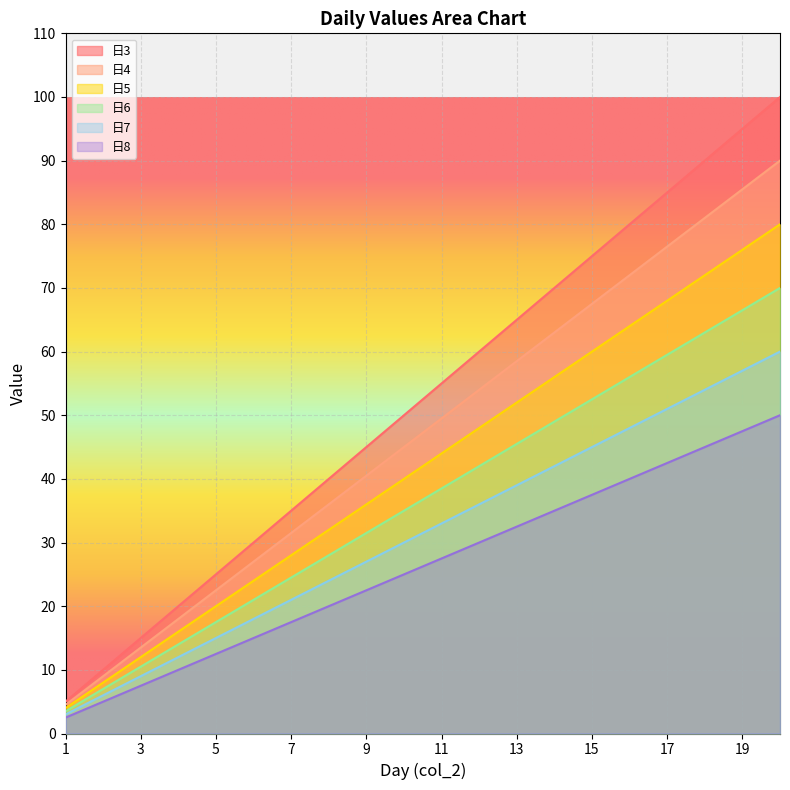

What is the lowest value of the 日3 series?

5.0